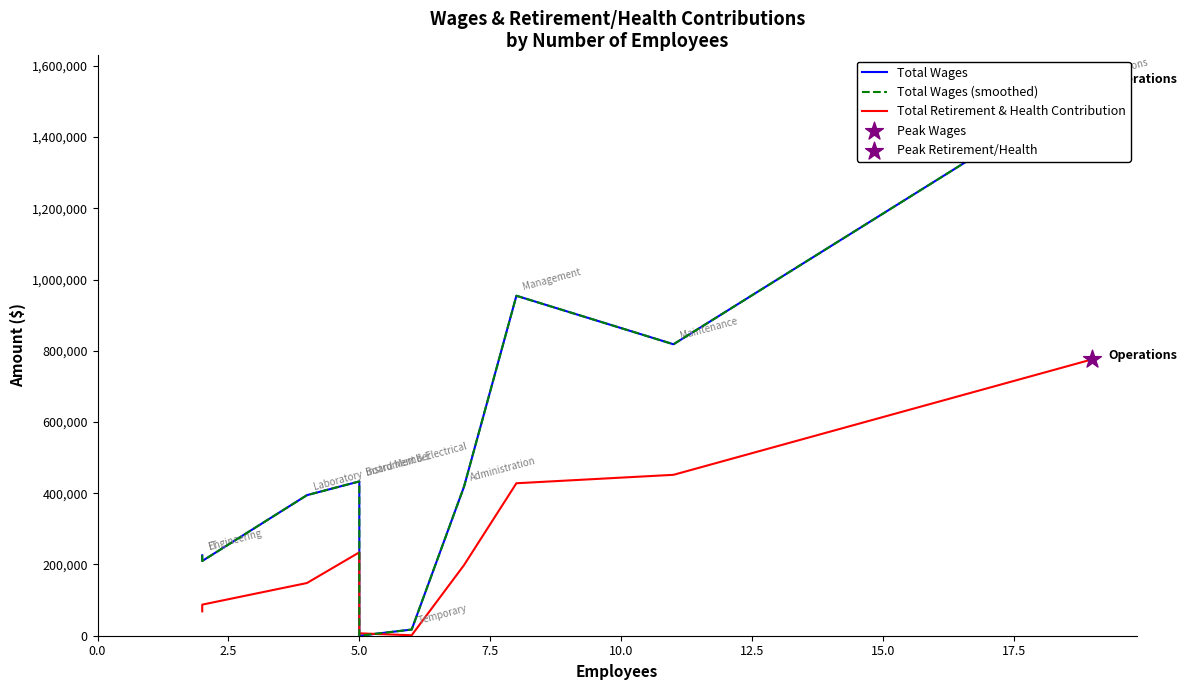

What are all the series names shown in the legend?

Total Wages, Total Wages (smoothed), Total Retirement & Health Contribution